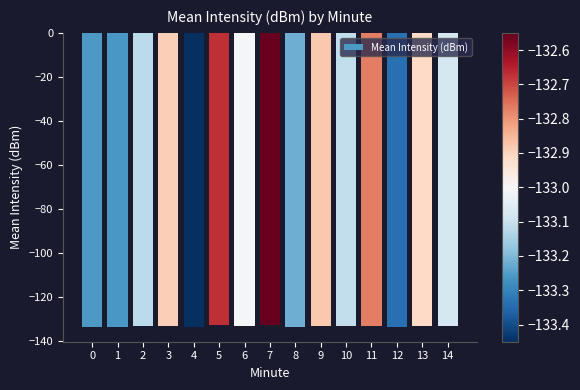

Read the value at 4.

-133.4